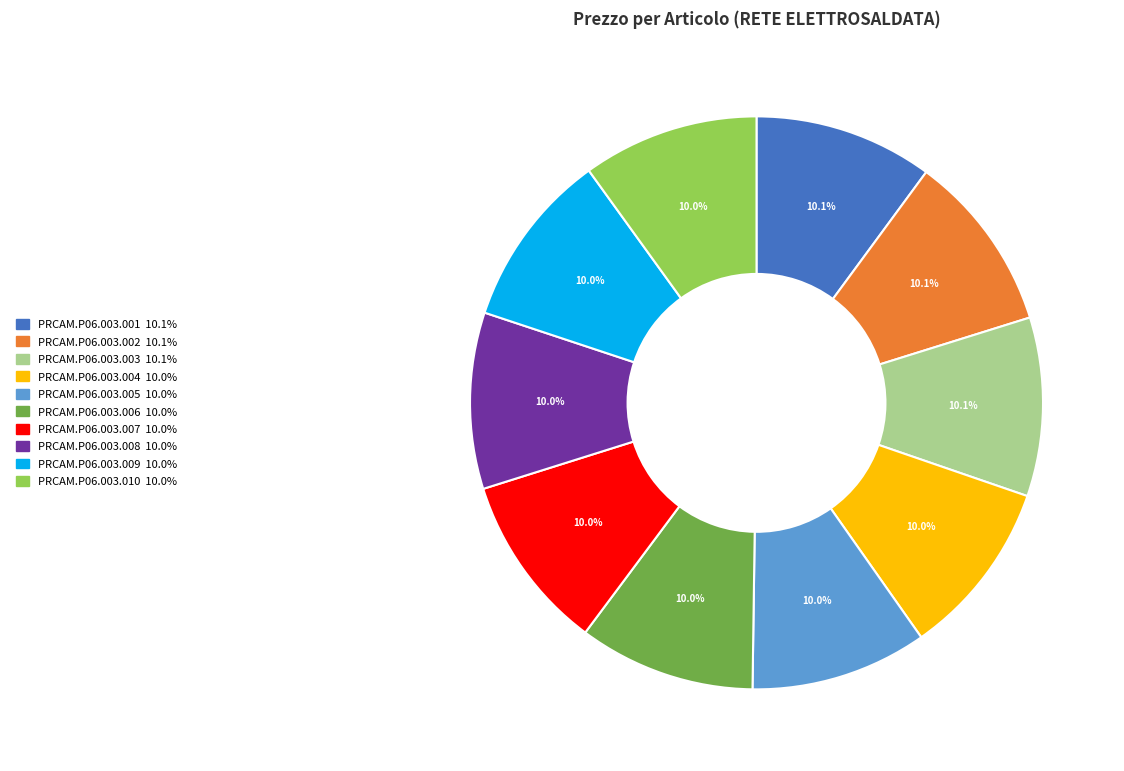

Count the number of slices in the pie.

10